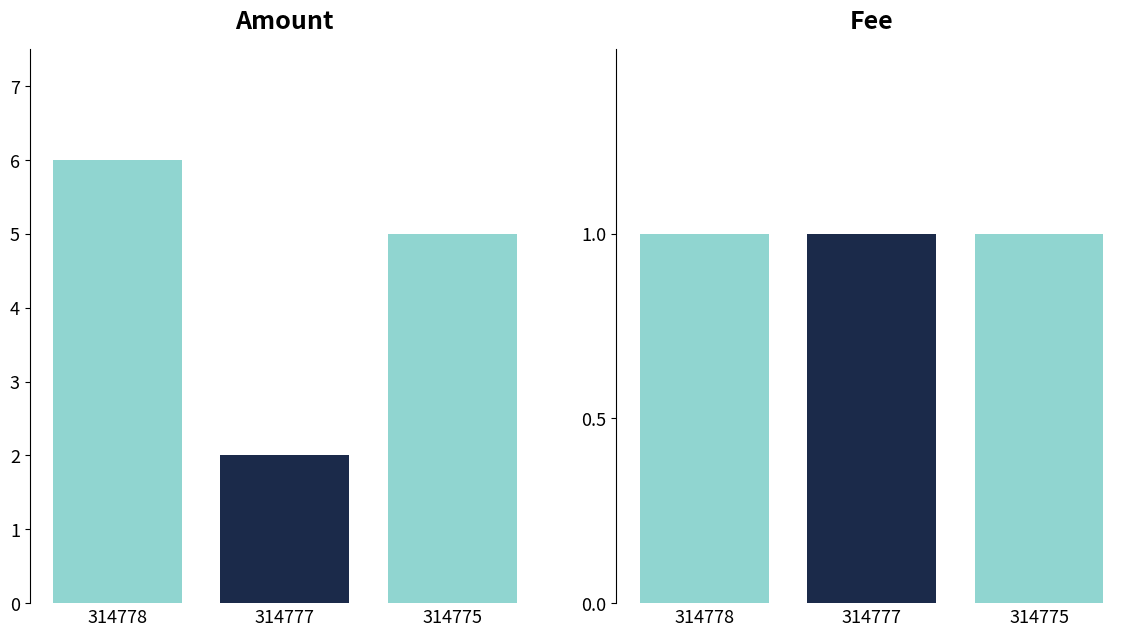

How many bars are there in total?

6